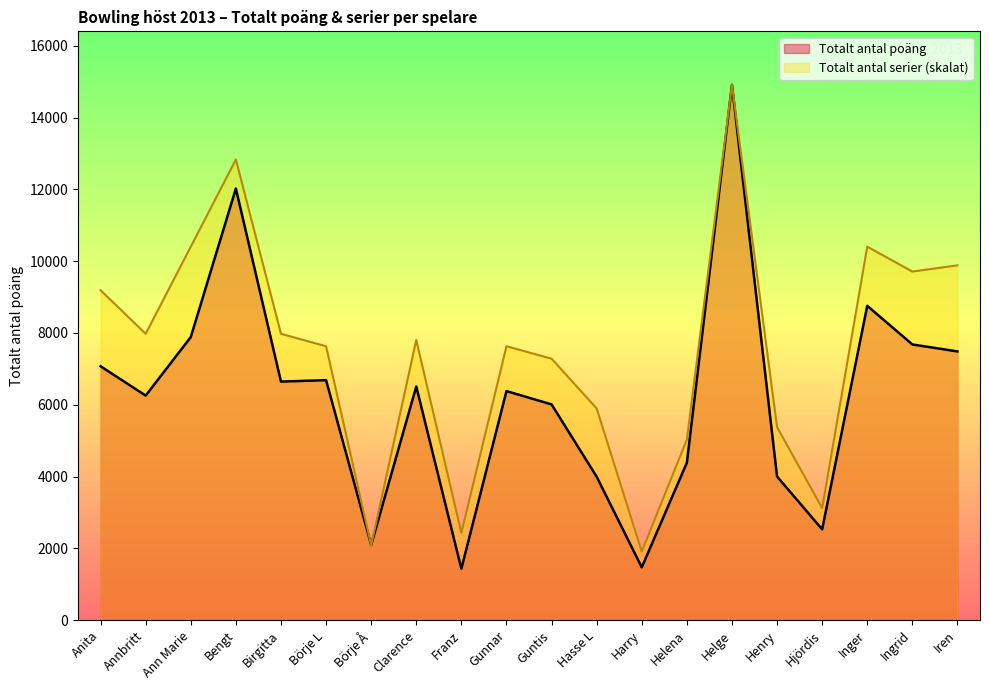

At which label is Totalt antal serier closest to 8410?

Annbritt